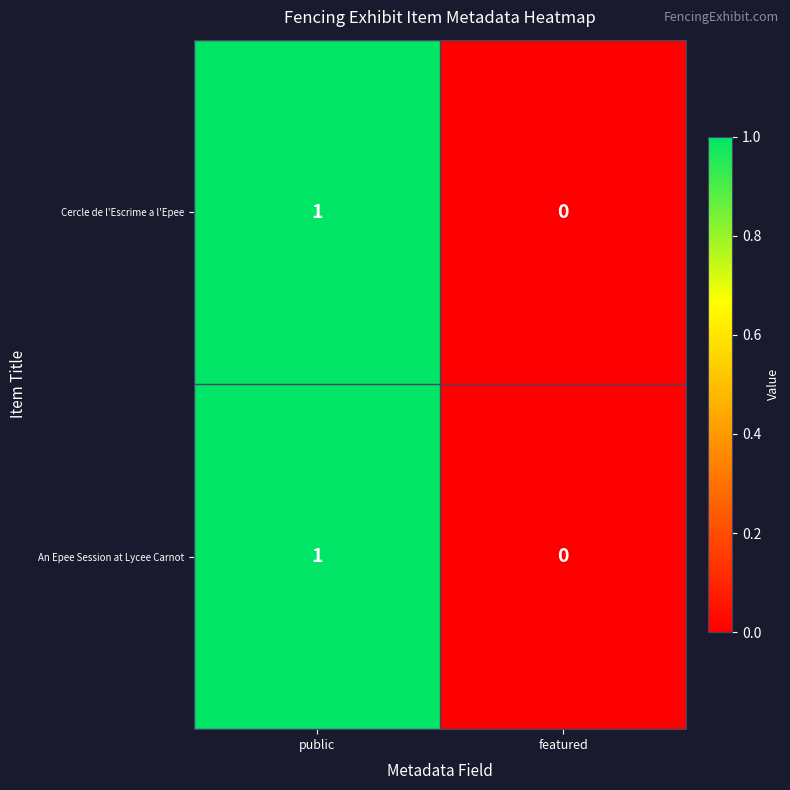

Which category has the lowest value across all series?

featured